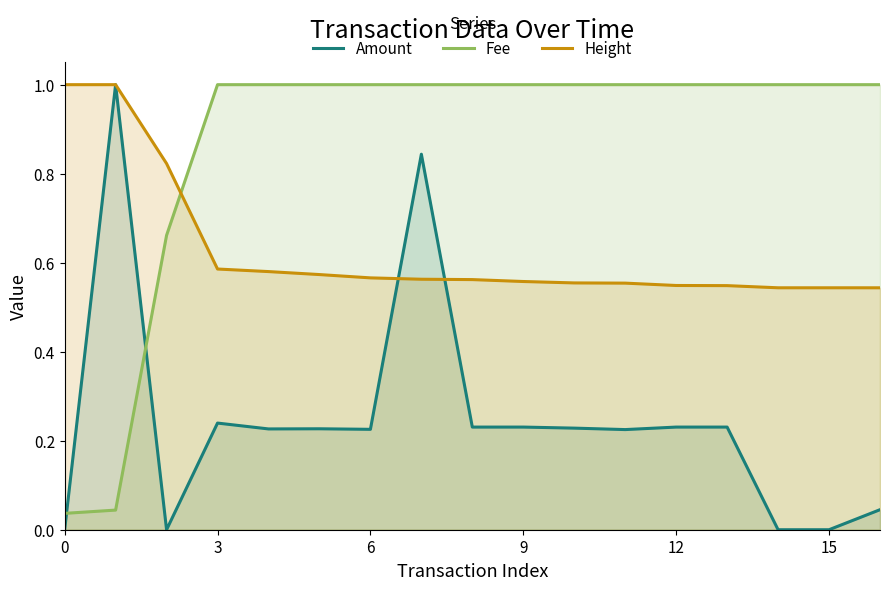

What is the label of the 1st point from the right?

16